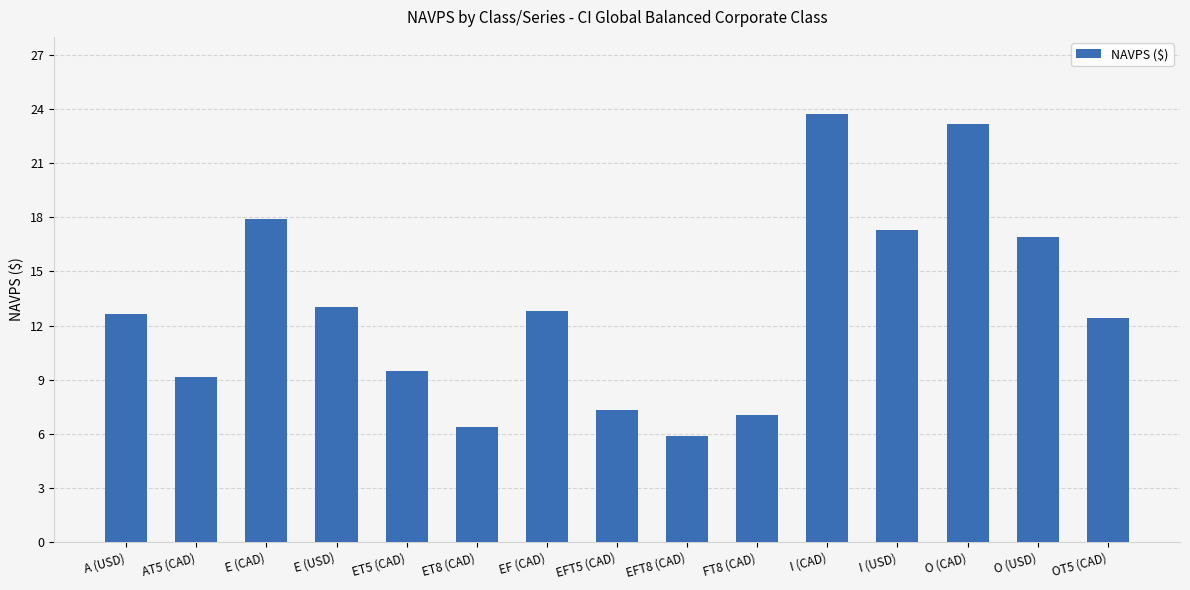

What is the smallest value displayed?

5.9